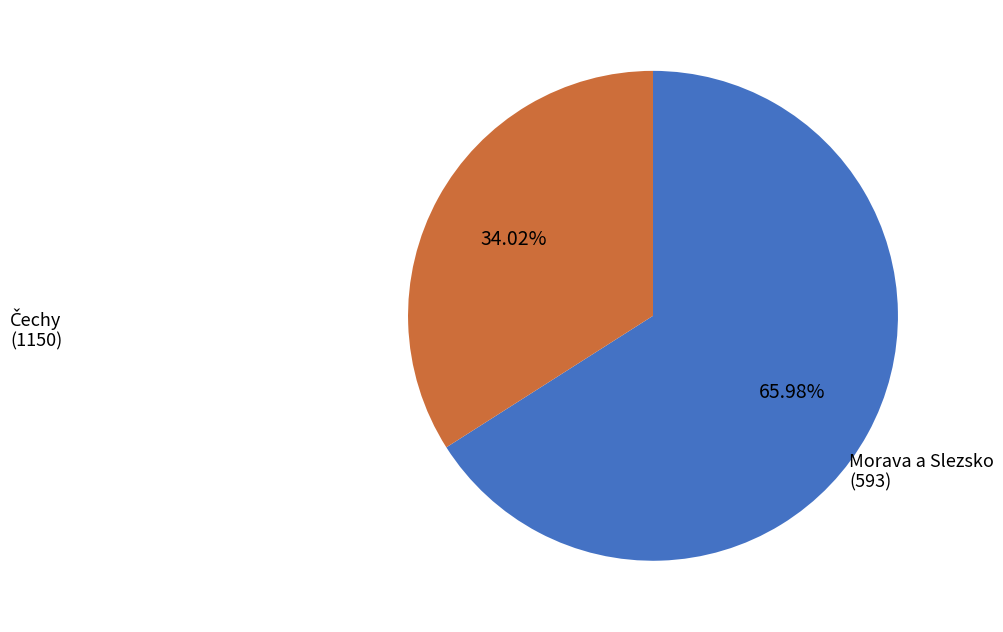

Count the number of slices in the pie.

2